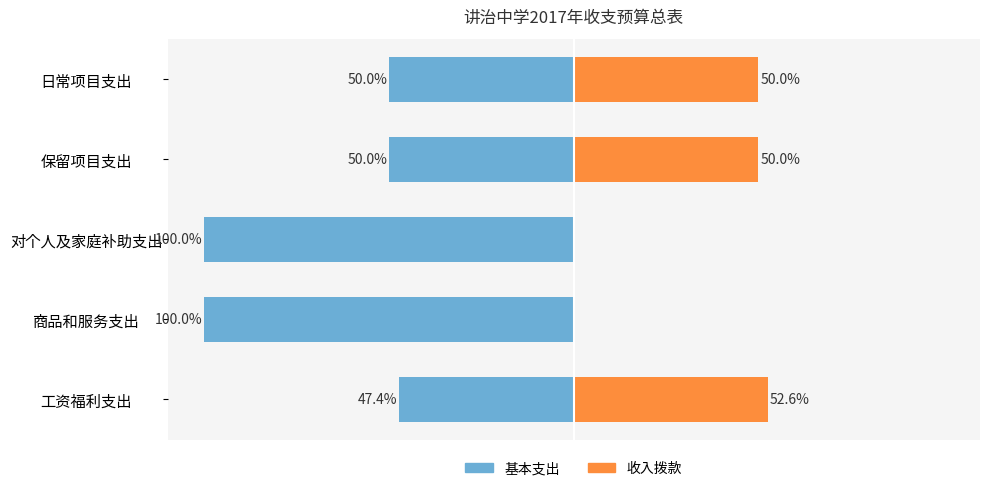

Where is 基本支出 nearest to the value -73?

保留项目支出